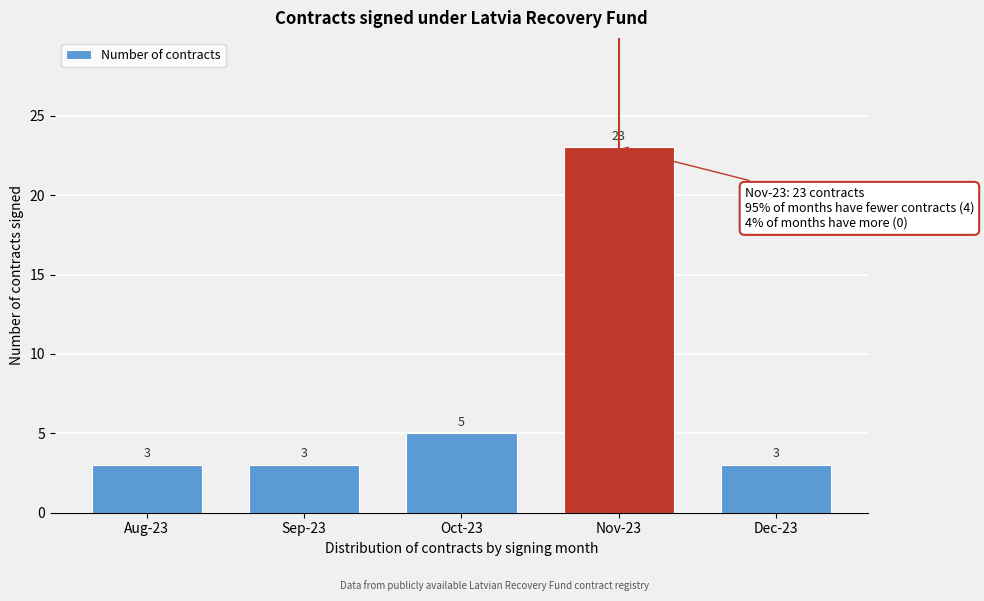

Reading right to left, list all the values displayed in this chart.

Dec-23=3	Nov-23=23	Oct-23=5	Sep-23=3	Aug-23=3